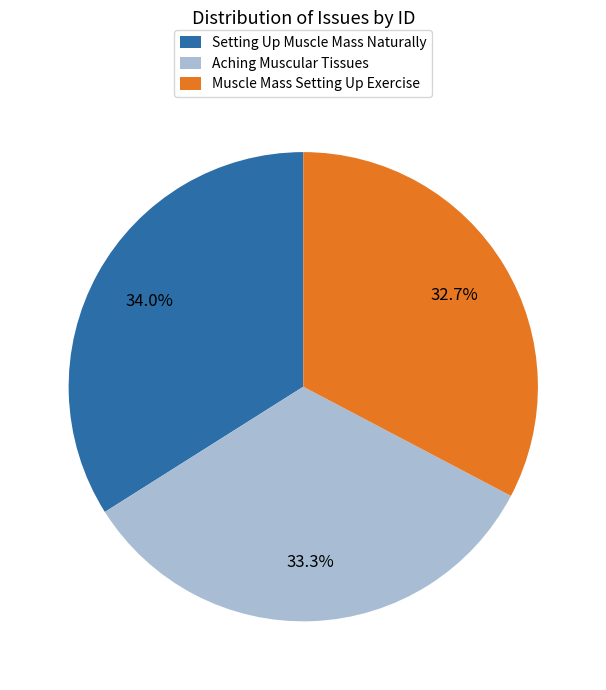

Count the number of slices in the pie.

3